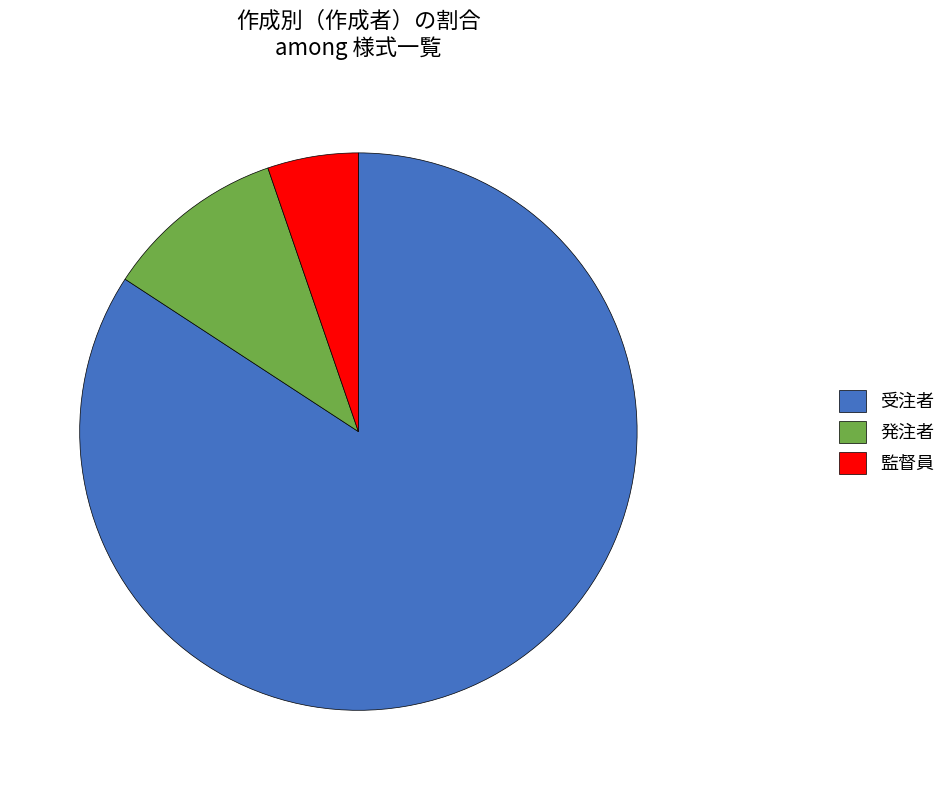

Which category has the smallest portion of the pie?

監督員